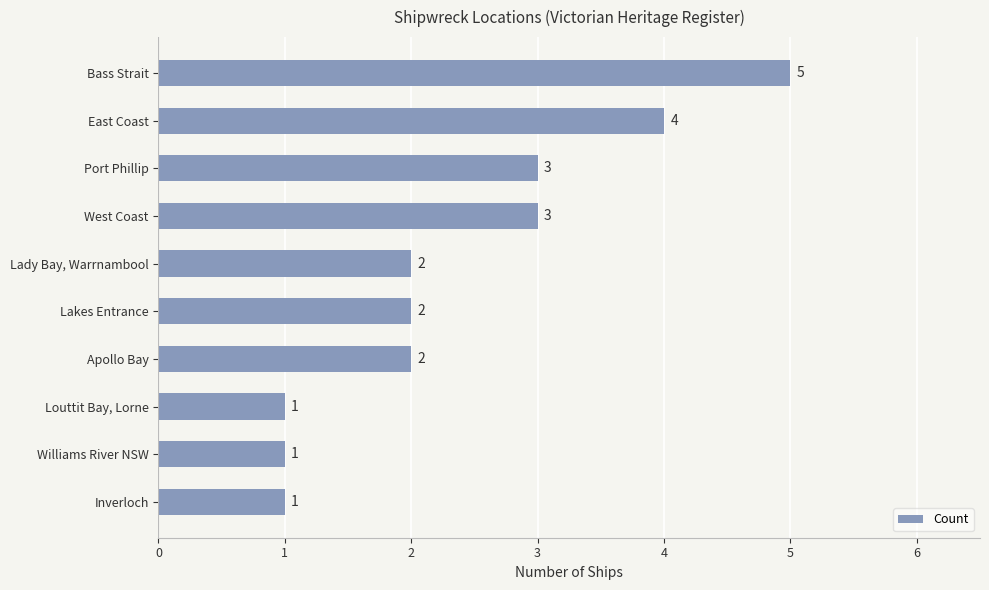

Approximately how many times larger is the value at Inverloch compared to Apollo Bay?

0.5